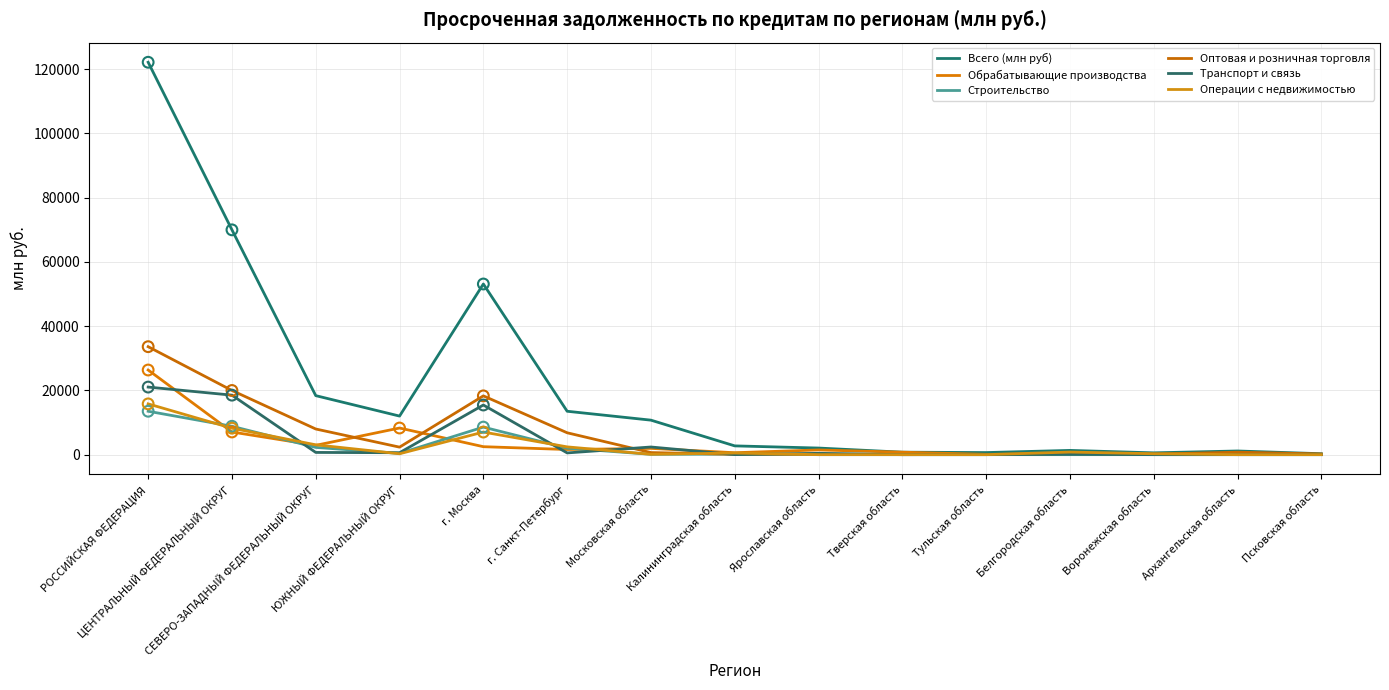

What are all the series names shown in the legend?

Всего (млн руб), Обрабатывающие производства, Строительство, Оптовая и розничная торговля, Транспорт и связь, Операции с недвижимостью